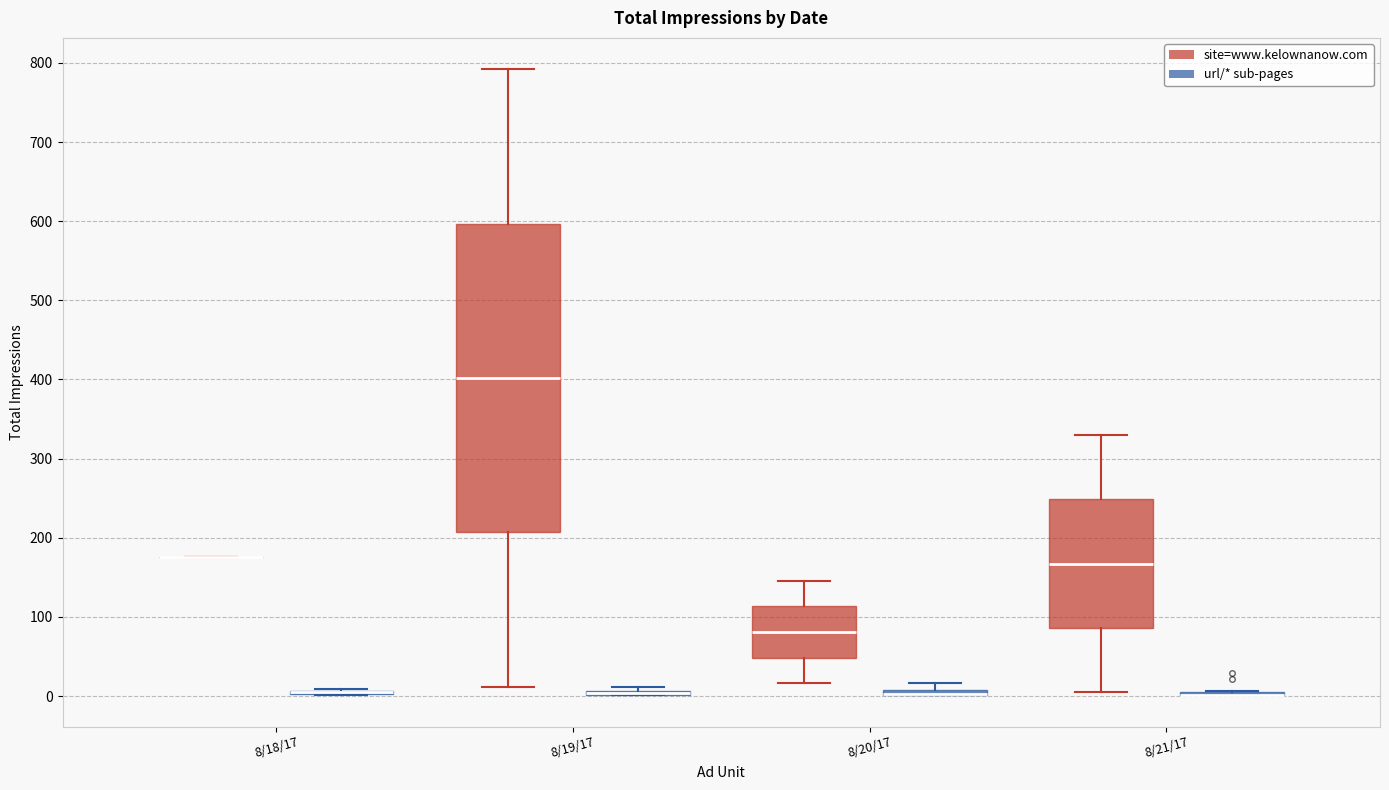

Comparing the boxes themselves (not the whiskers), which one is the tallest?

8/19/17 (site=www.kelownanow.com)